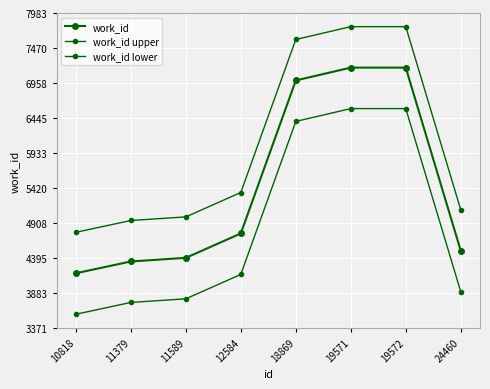

Count the number of categories in the chart.

8